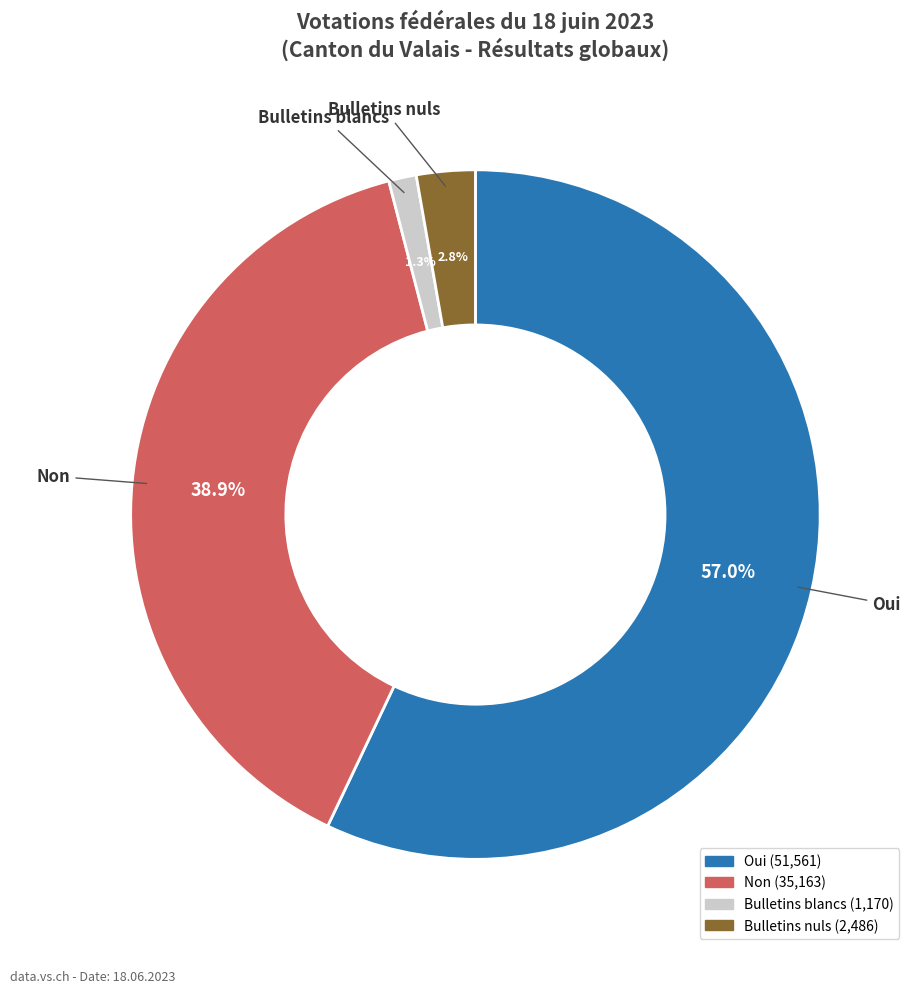

How many segments does this pie chart have?

4